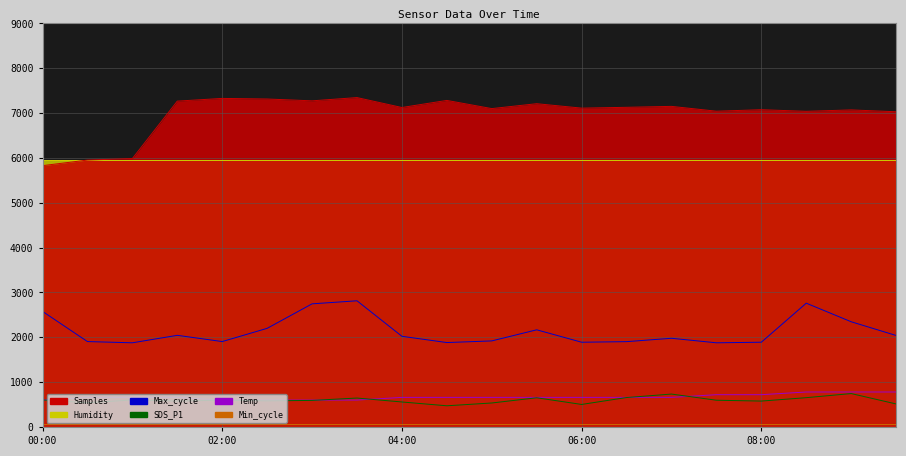

What is the smallest value displayed?

472.5